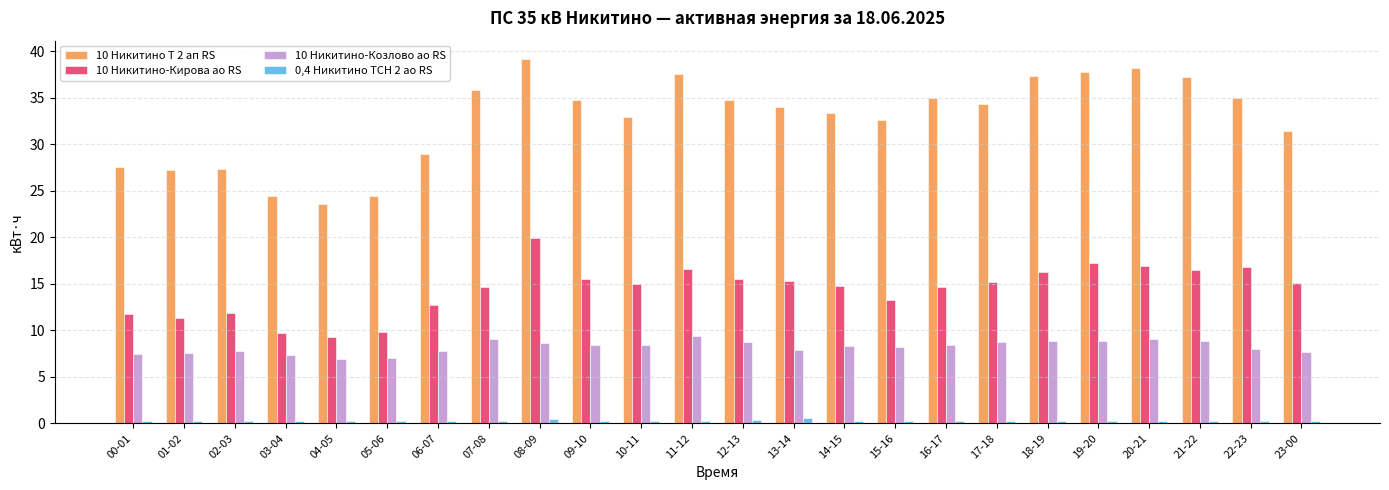

True or false: 10 Никитино-Кирова ао RS has a value of 11.8 at 00-01.

True